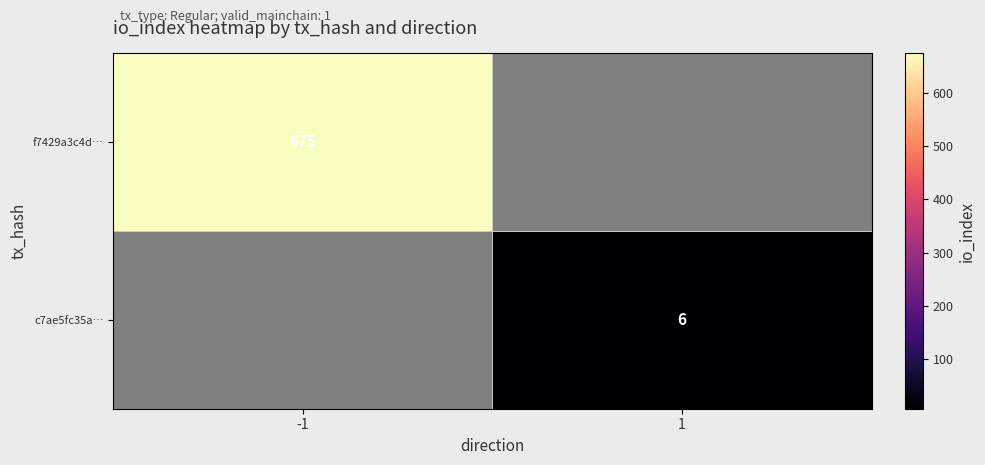

The c7ae5fc35a… series shows 4 at 1. True or false?

False